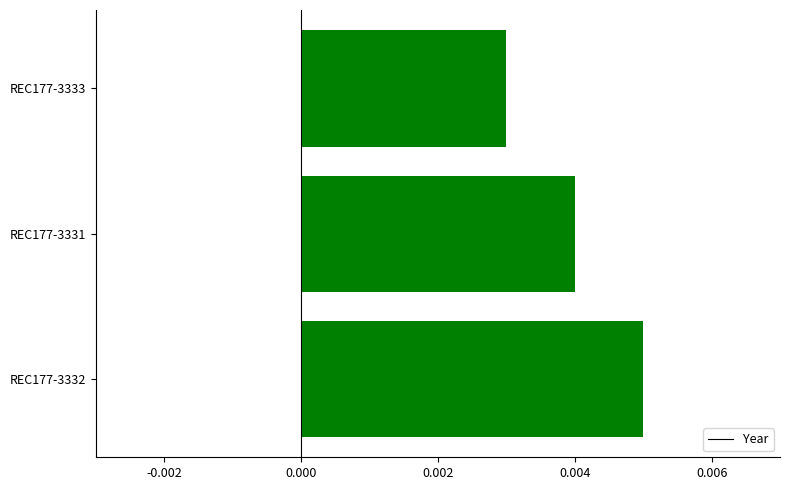

How many values are between 0 and 1?

3